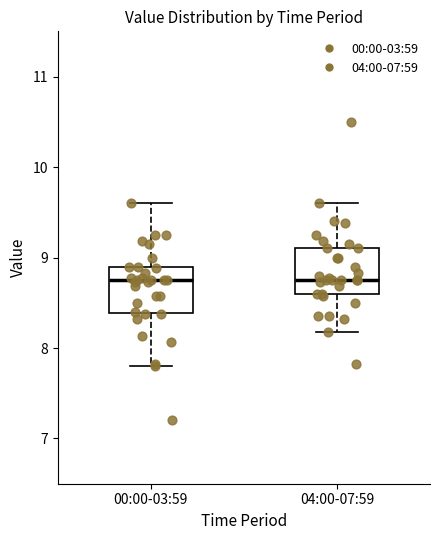

Where does the upper whisker of the box for 00:00-03:59 end on the y-axis? The values are not printed on the chart, so give them approximately, as read against the axis.

9.6